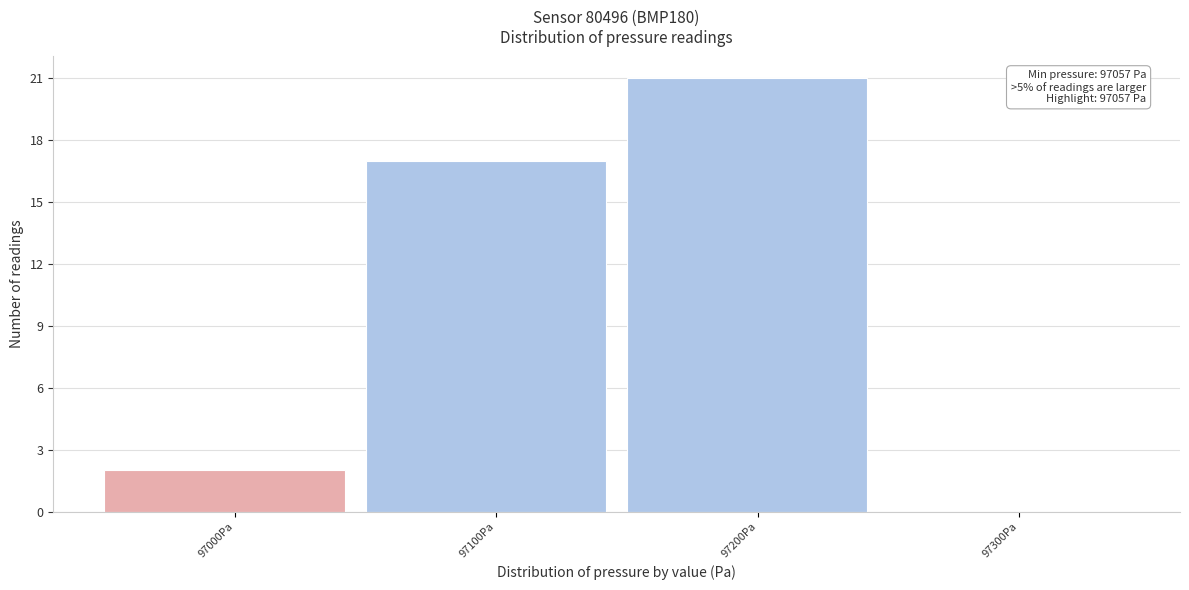

Reading left to right, transcribe all the data shown in this chart.

97000Pa=2	97100Pa=17	97200Pa=21	97300Pa=0